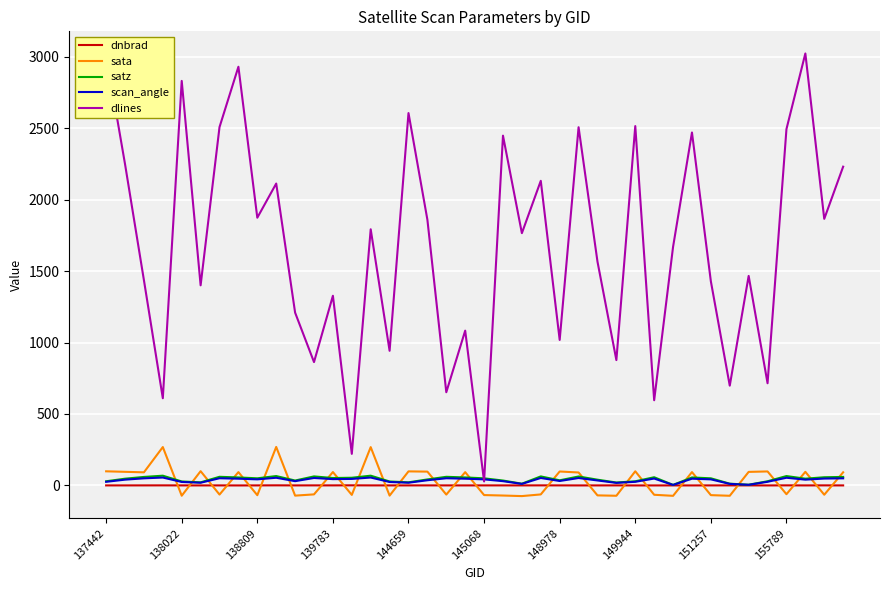

Which series has the largest range (max minus min)?

dlines